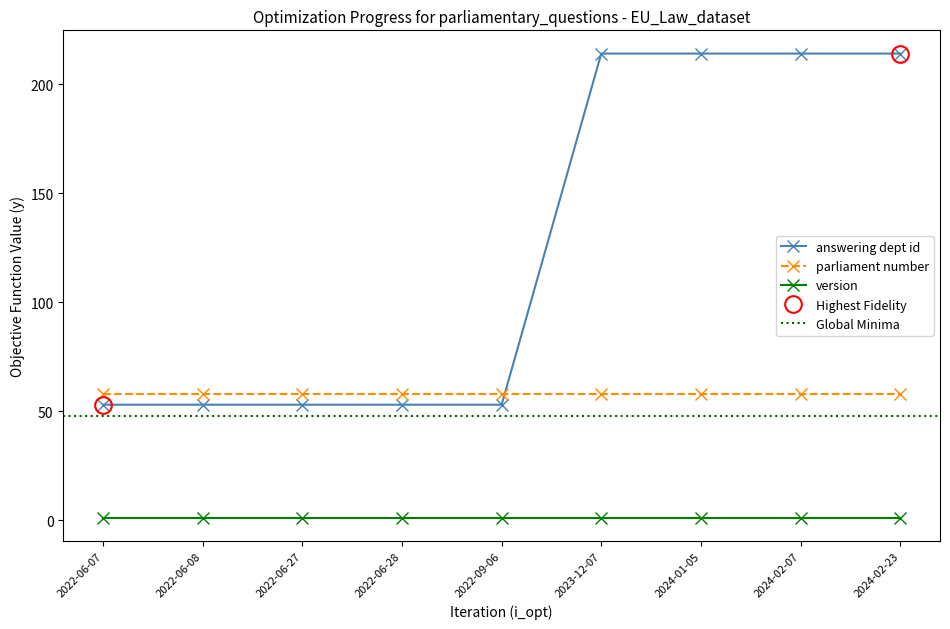

Is the value of answering dept id at 2024-02-07 greater than the value of parliament number at 2024-02-23?

Yes